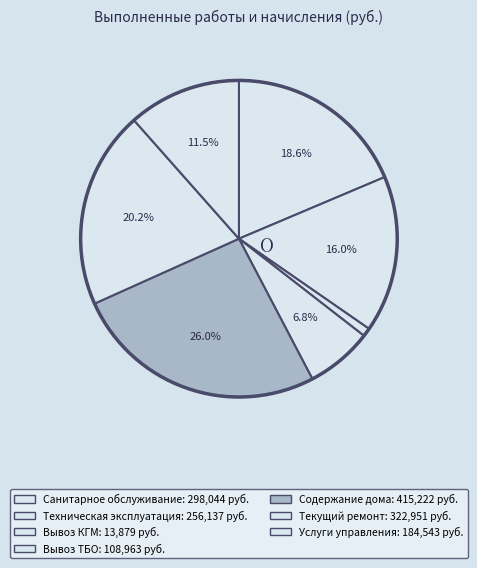

Count the number of slices in the pie.

7